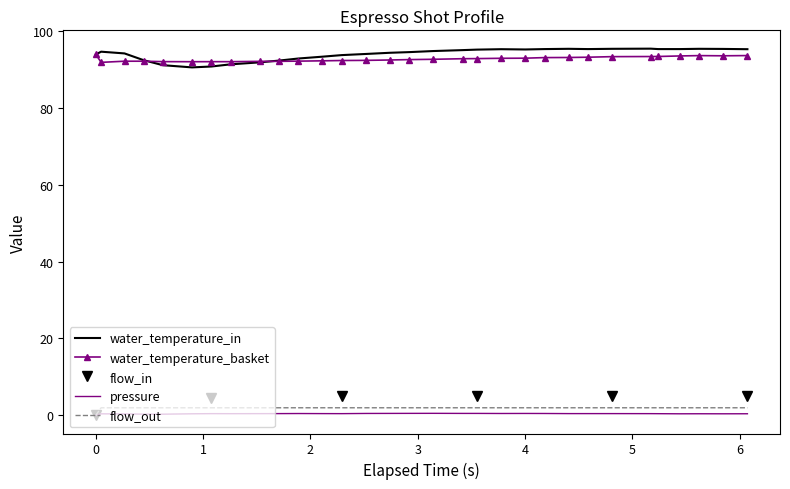

Which series has the largest range (max minus min)?

water_temperature_in